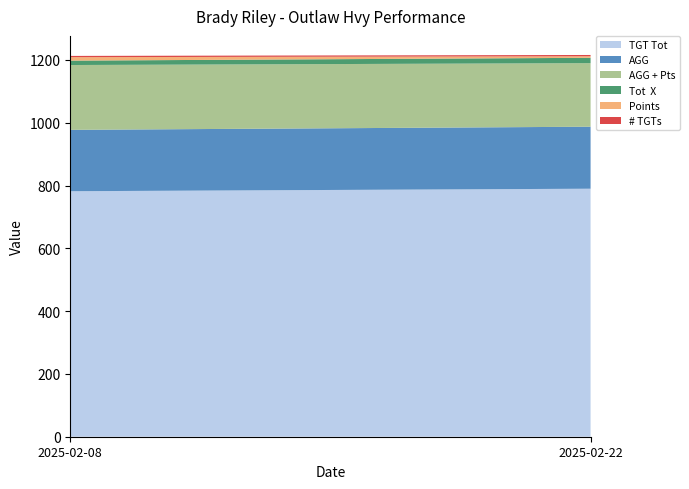

Reading left to right, transcribe all the data shown in this chart.

TGT Tot: 782.0	790.0
AGG: 195.5	197.5
Tot  X: 14.0	17.0
Points: 11.0	5.0
AGG + Pts: 206.5	202.5
# TGTs: 4.0	4.0